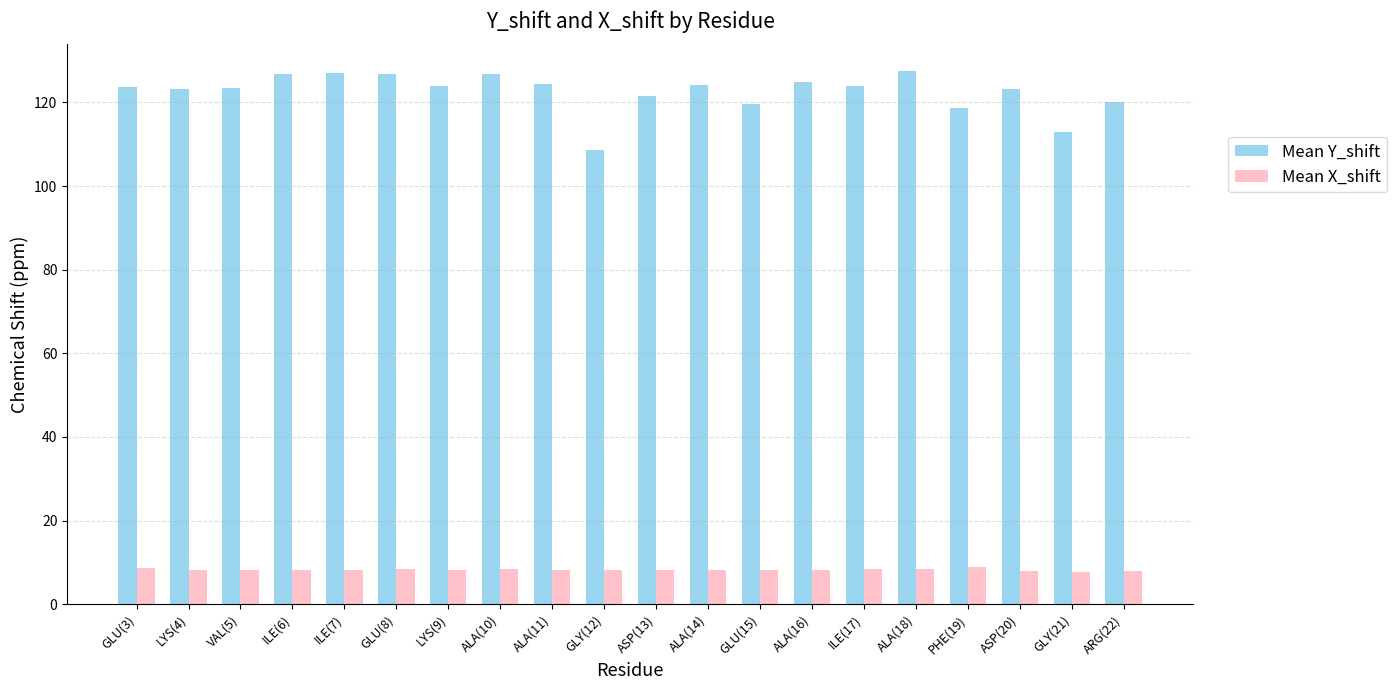

Which series has the largest total across all categories?

Mean Y_shift